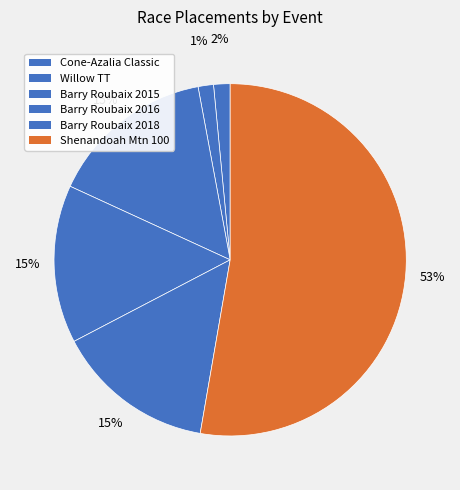

Which category has the biggest portion of the pie?

Shenandoah Mountain 100